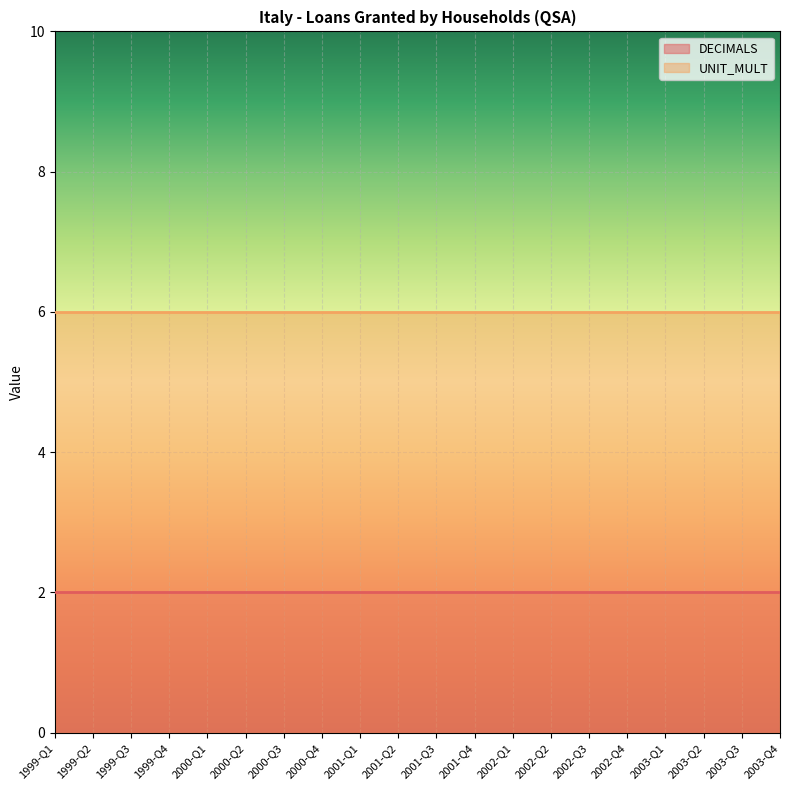

What is the difference between the highest and lowest values at 2000-Q4?

4